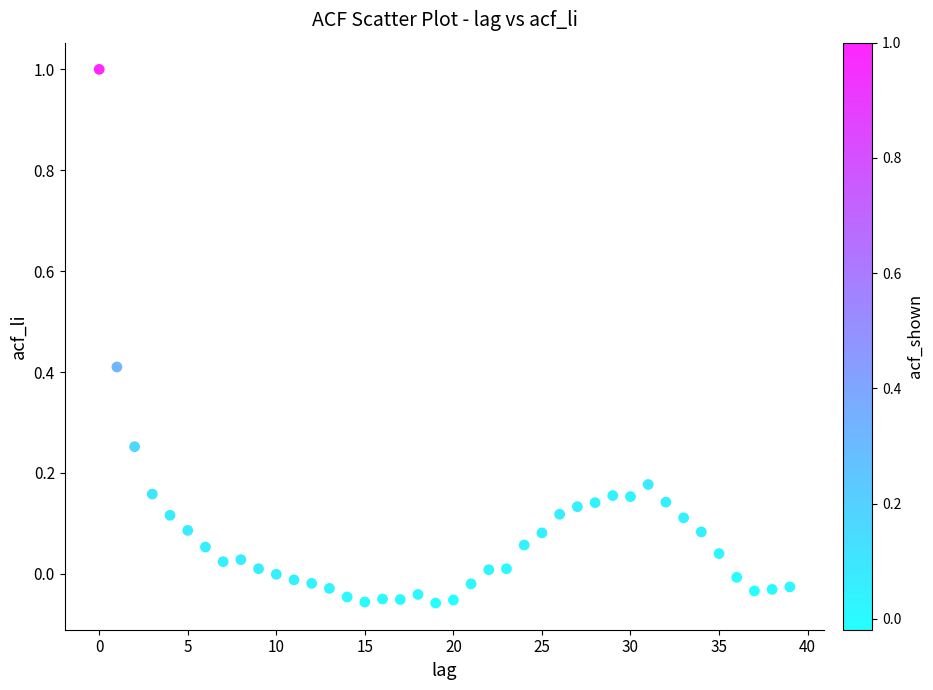

What is the range of Y values (max minus min)?

1.1